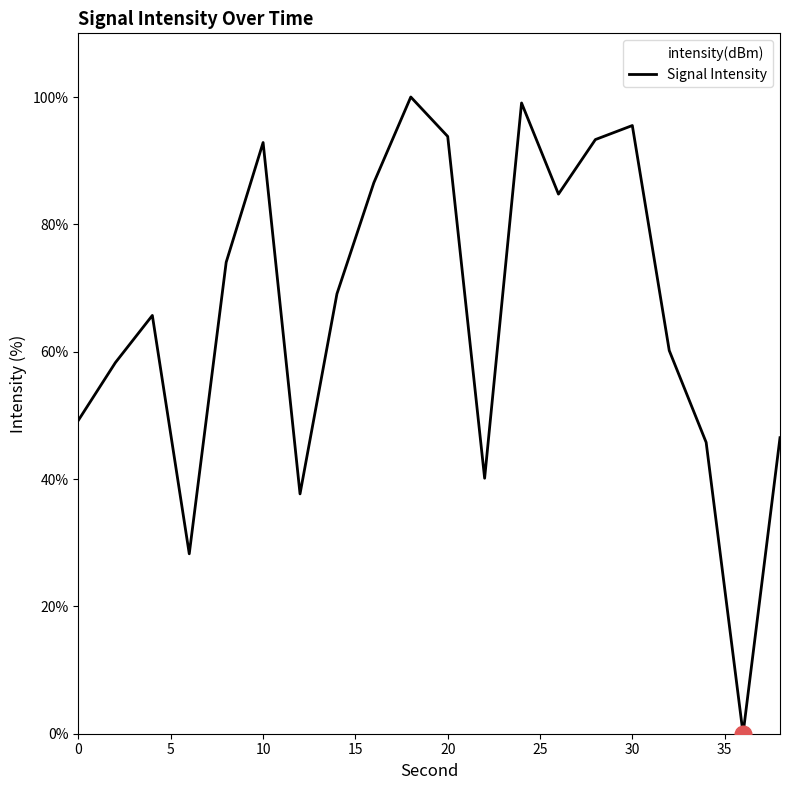

Reading left to right, what are all the values shown in this chart?

0=49.3	2=58.3	4=65.7	6=28.3	8=74.0	10=92.9	12=37.7	14=69.1	16=86.5	18=100.0	20=93.8	22=40.1	24=99.1	26=84.7	28=93.3	30=95.5	32=60.2	34=45.8	36=0.0	38=46.5